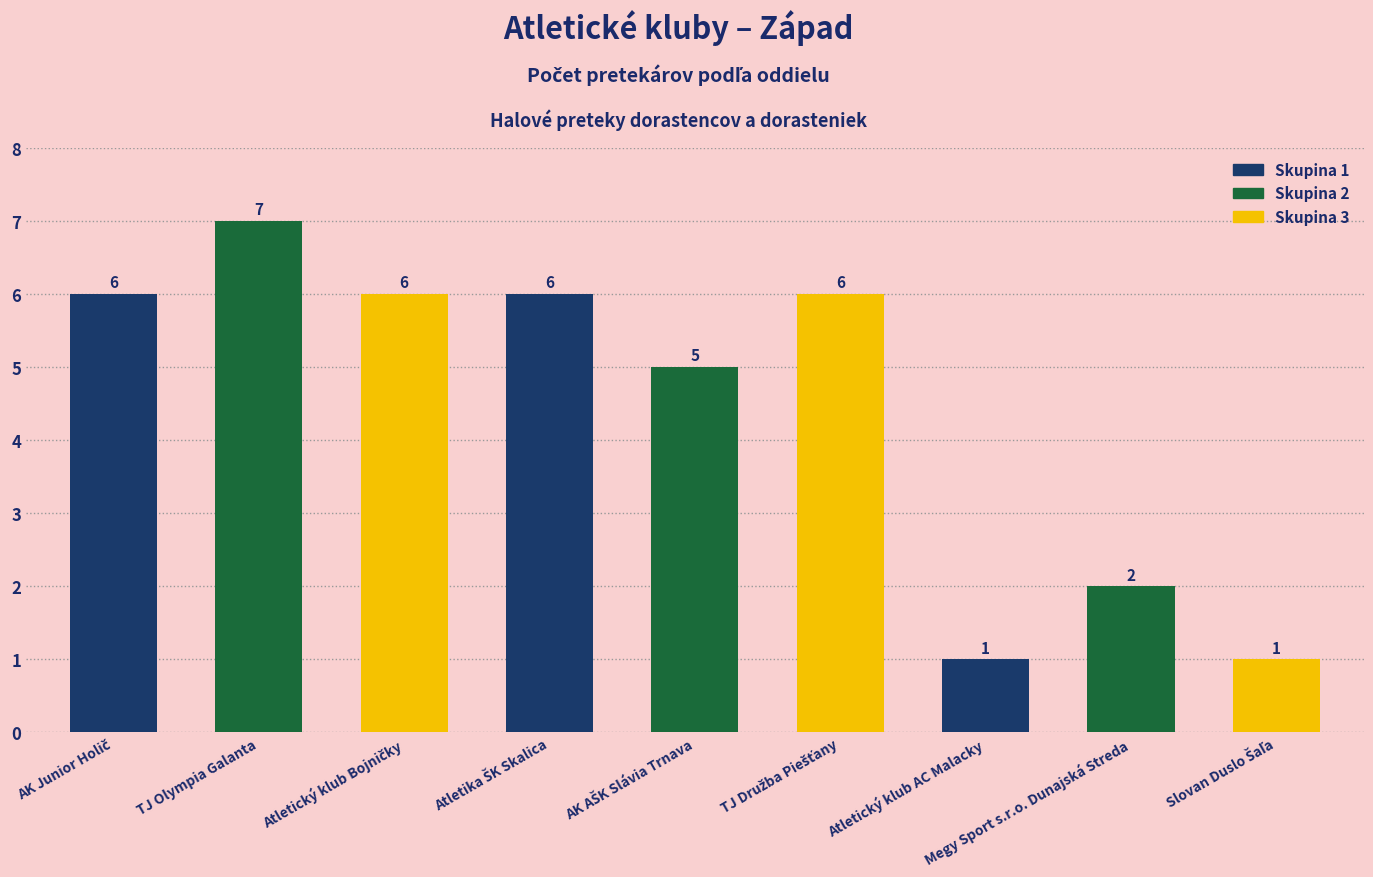

What value does the data have at TJ Olympia Galanta?

7